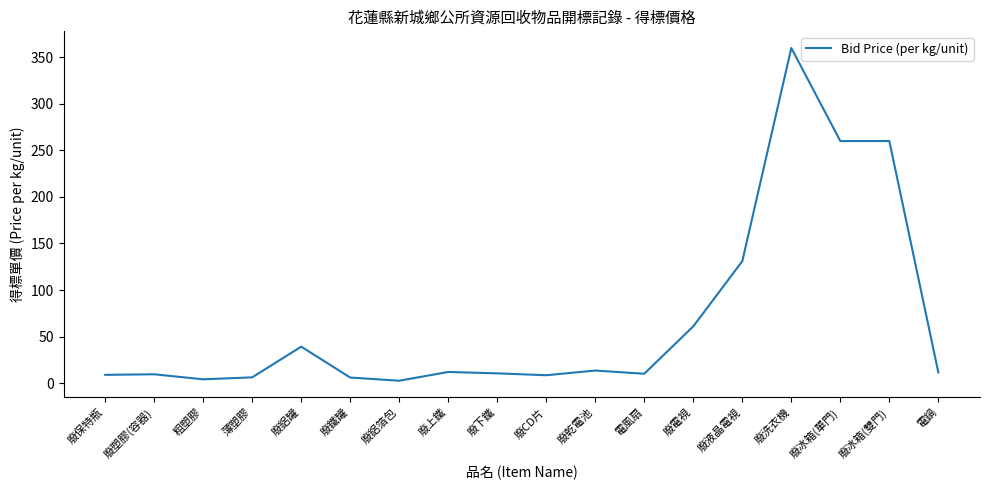

The value at 電鍋 is 11.5. True or false?

True